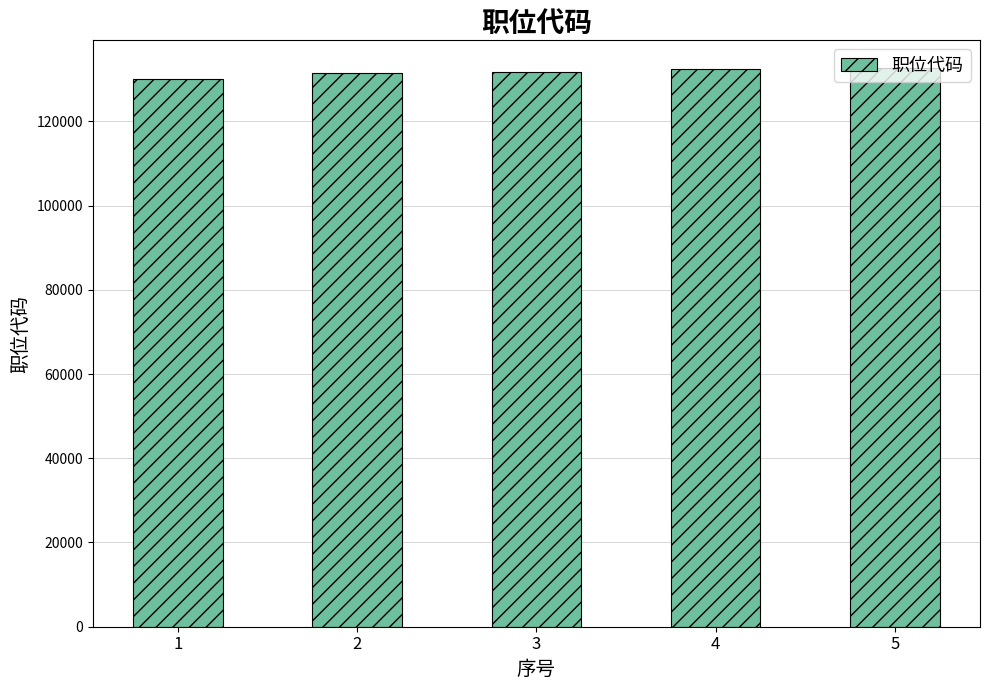

What is the ratio of the value at 5 to the value at 3?

1.0